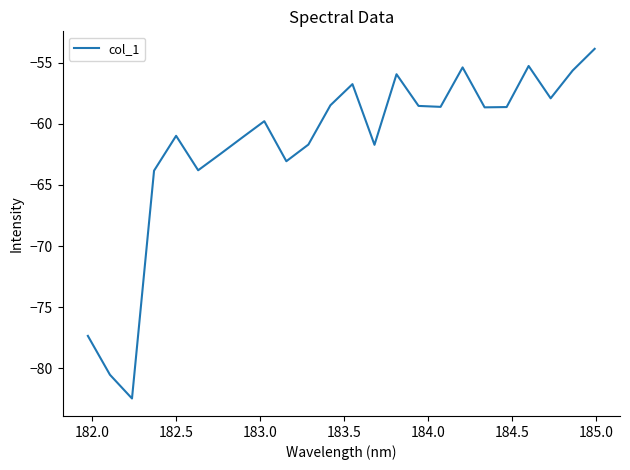

What is the difference between the maximum and minimum values?

28.6